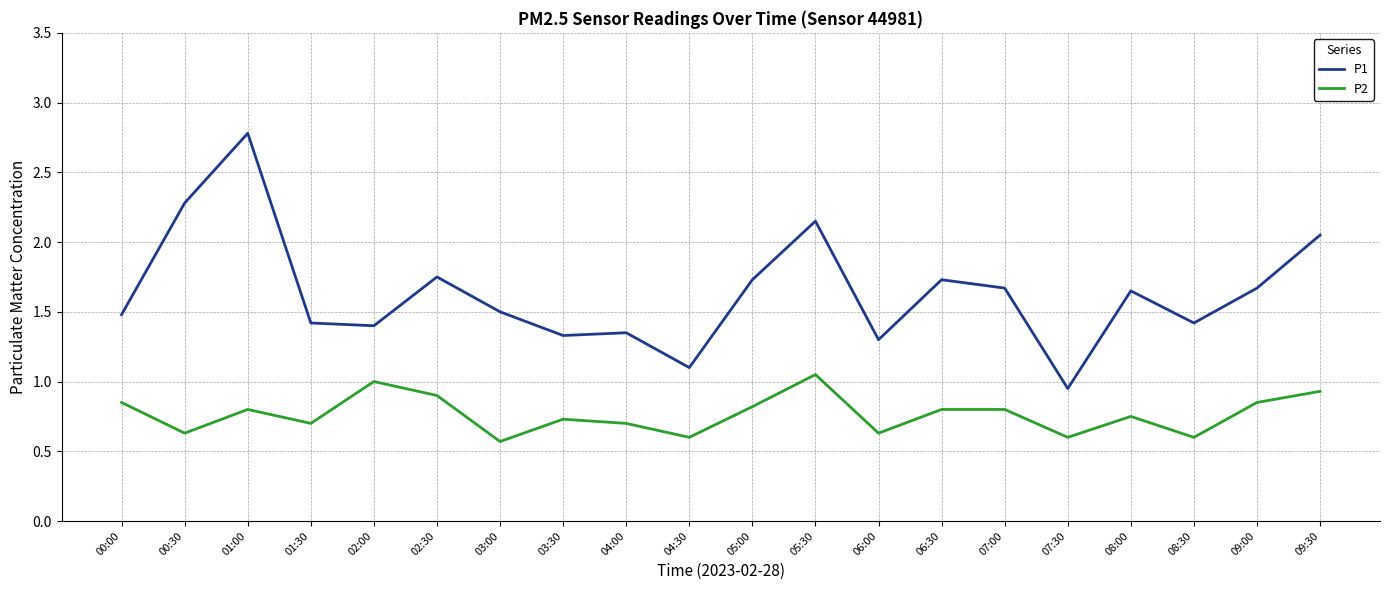

List the series in order of their peak value, highest first.

P1, P2